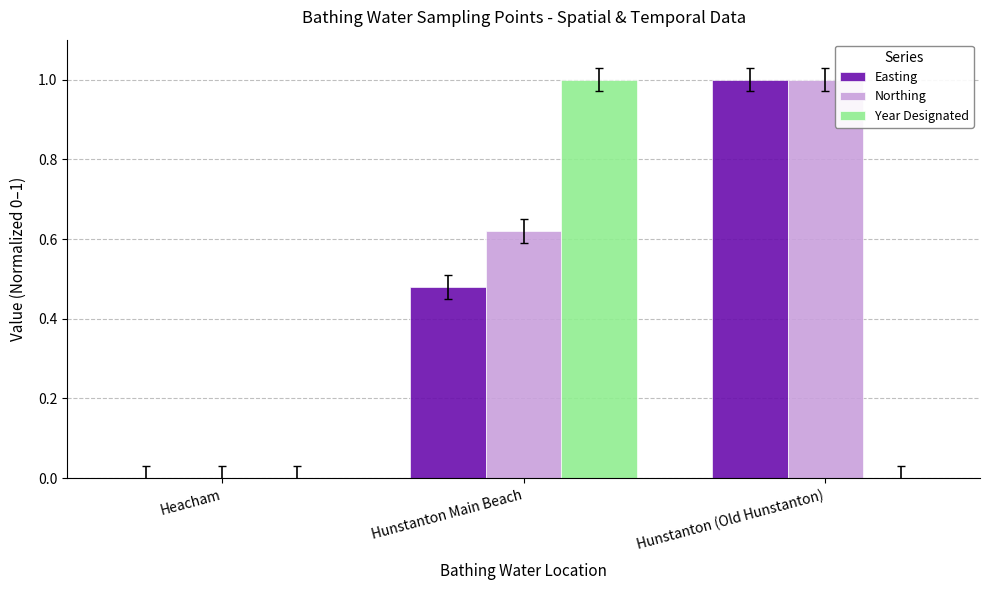

Read the Easting value at Hunstanton (Old Hunstanton).

1.0